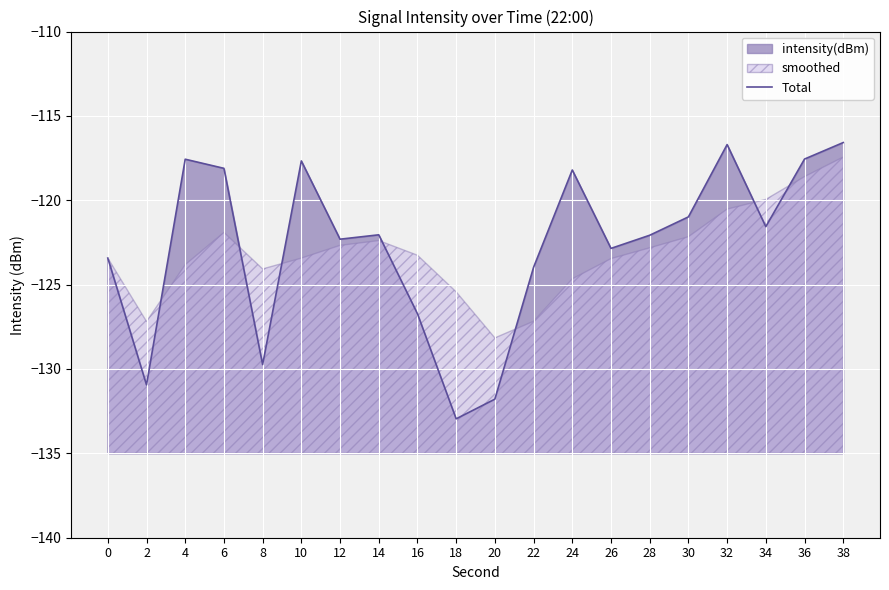

What is the value of the 2nd point from the left?

-130.9